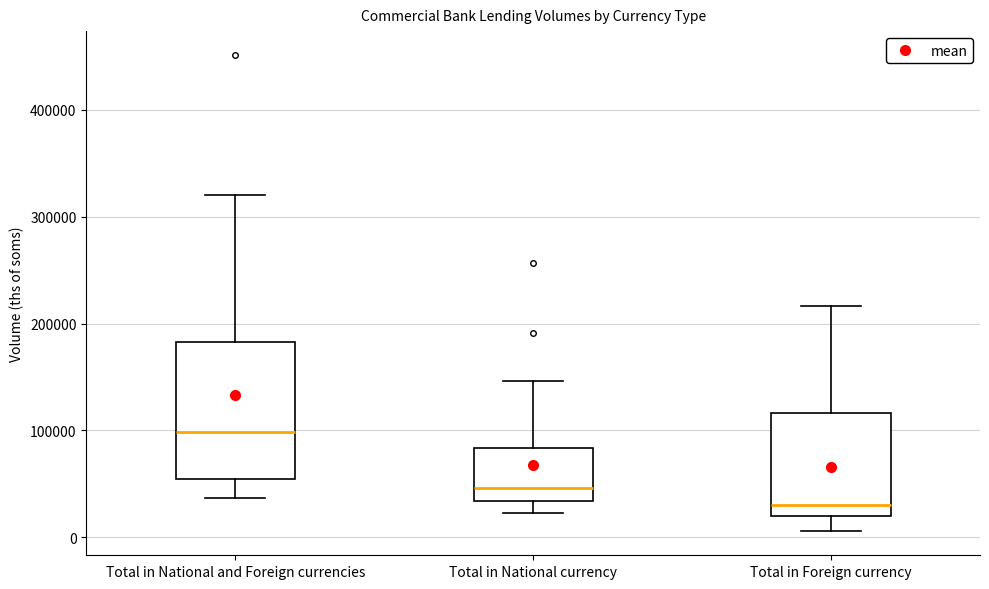

Which box has the lowest median line?

Total in Foreign currency